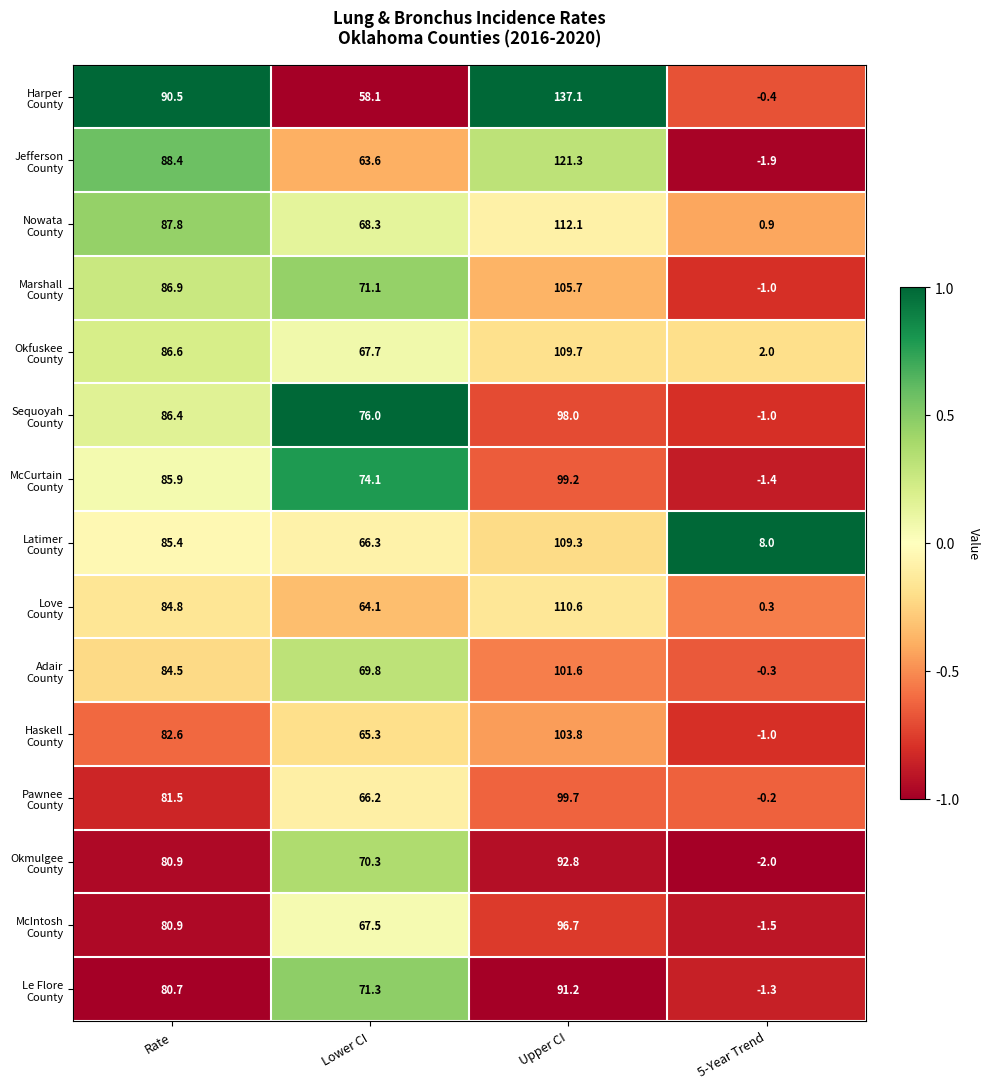

What is the difference between the highest and lowest values at Rate?

9.8